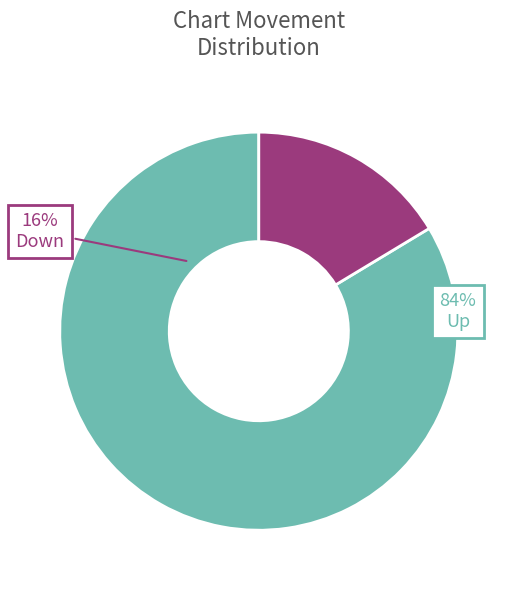

Is it true that up is 72% of the pie?

False